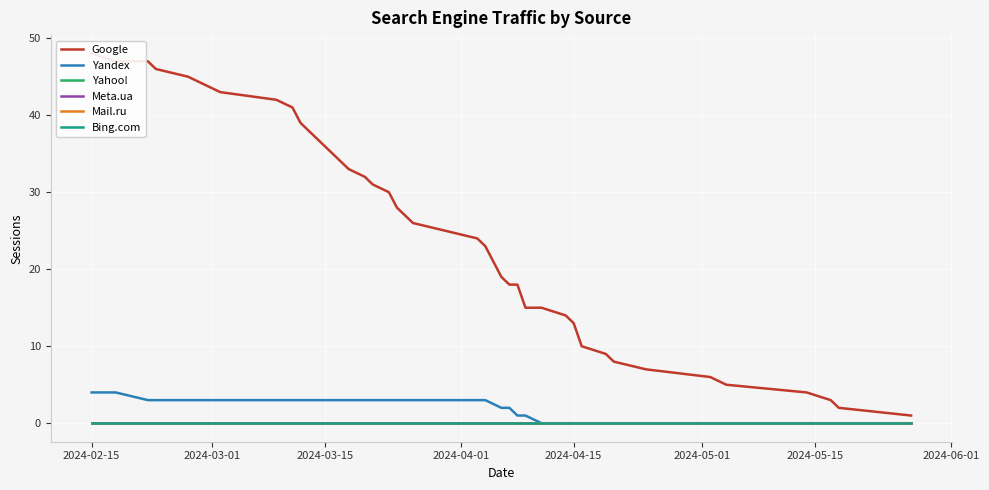

Is the value of Yandex at 36 greater than the value of Meta.ua at 28?

Yes